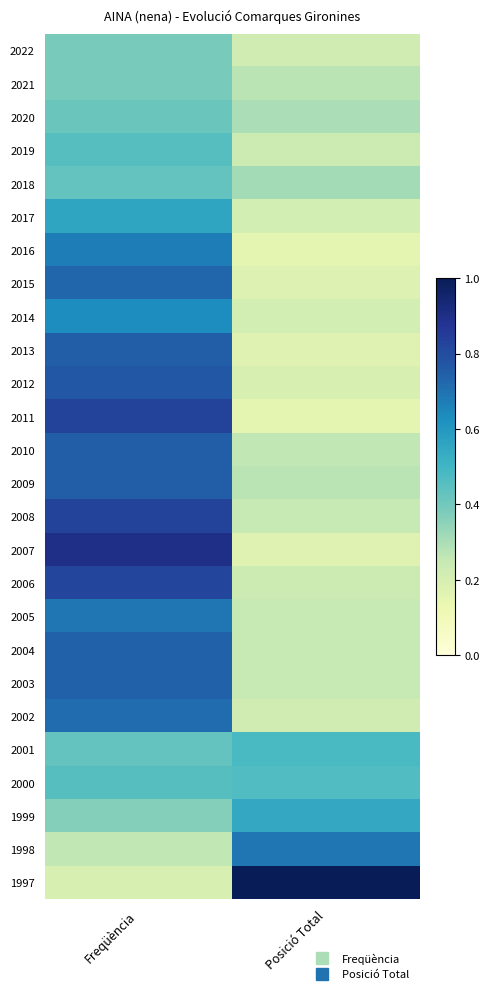

Between Freqüència and Posició Total, which is larger?

Freqüència